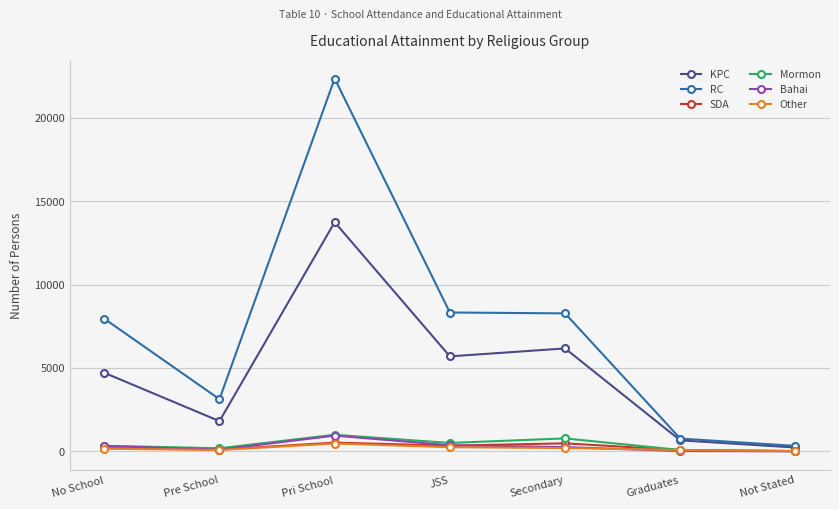

What is the label of the 4th point from the right?

JSS